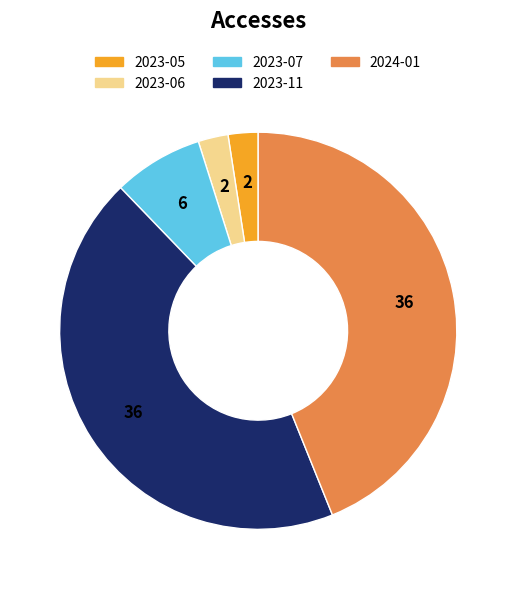

Count the number of slices in the pie.

5